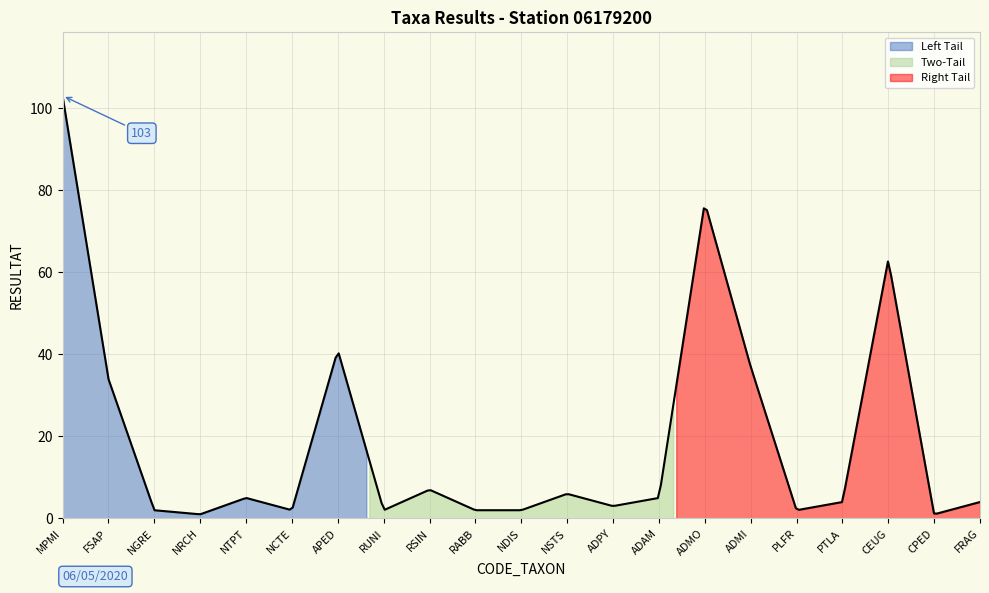

What is the difference between the maximum and minimum values?

102